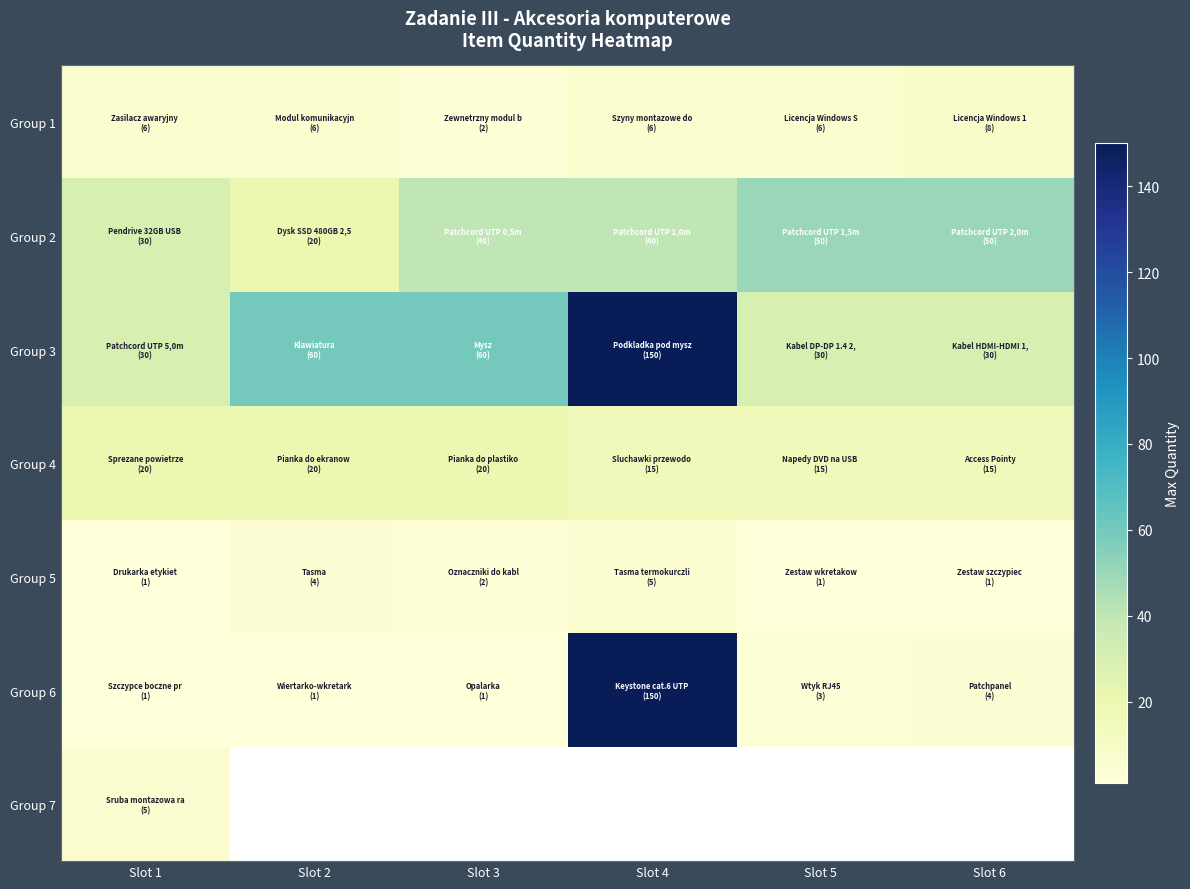

Is it true that Group 6 equals 3.0 at Slot 5?

True